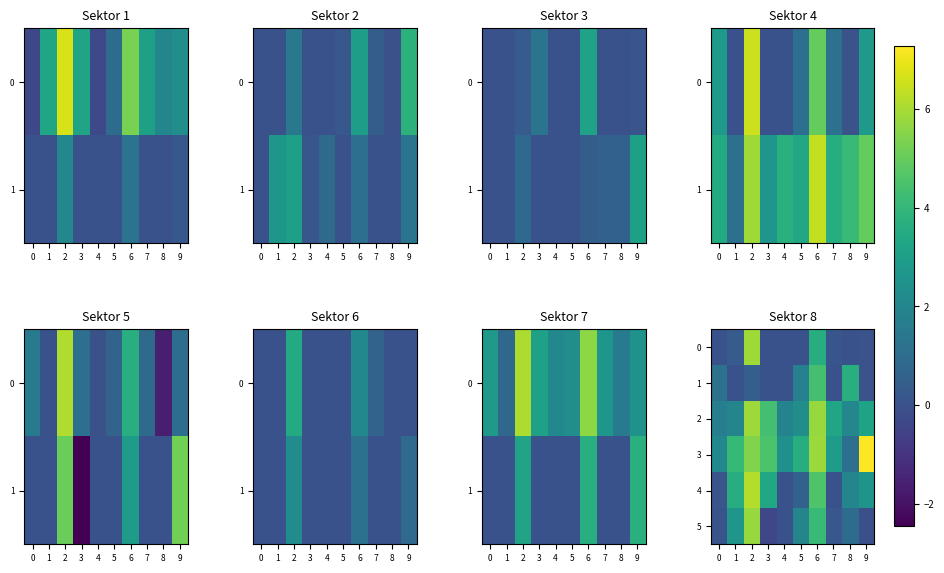

Is it true that 5 equals 2.0 at 5?

True